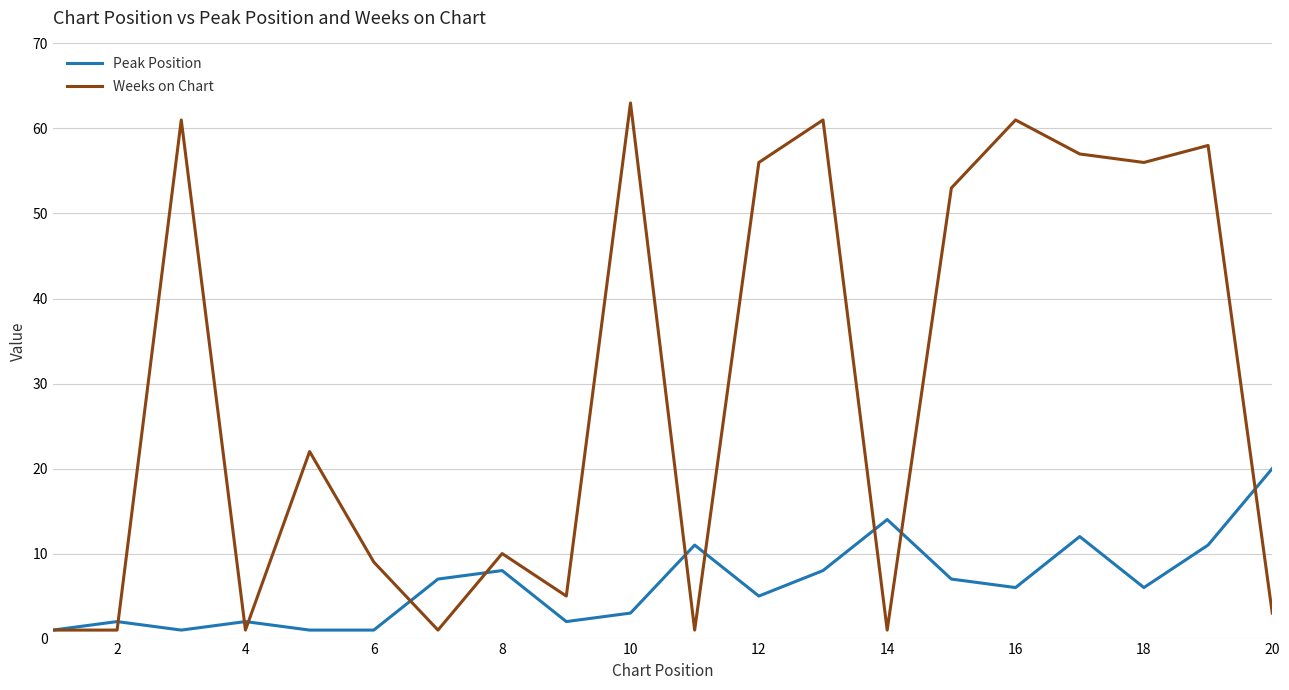

Which series has the largest range (max minus min)?

Weeks on Chart